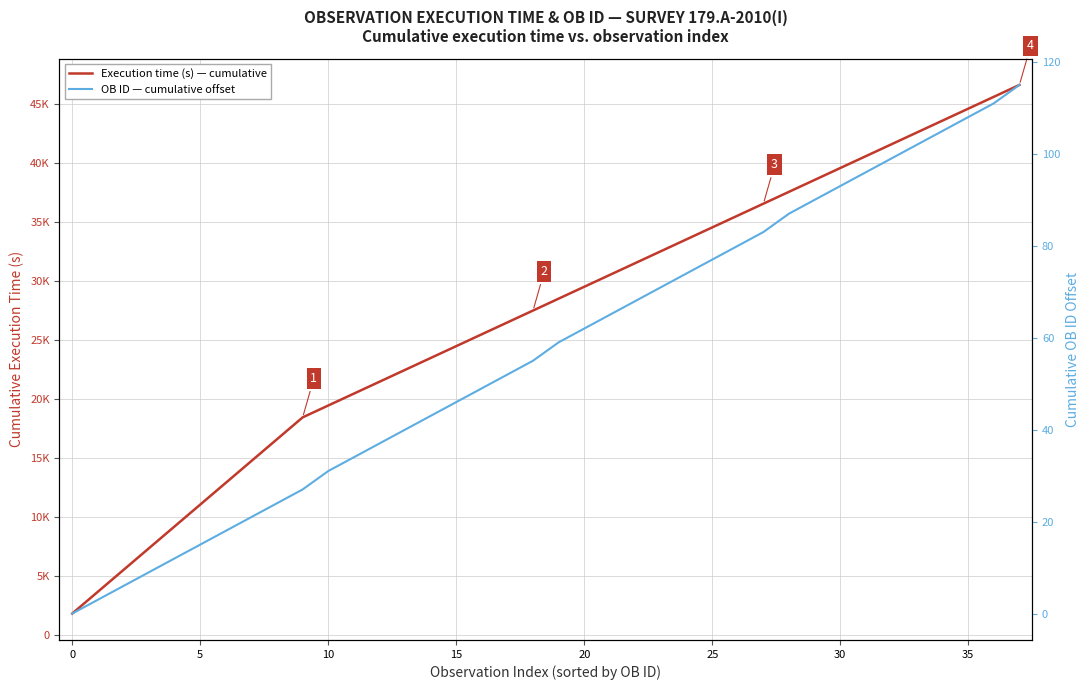

At which label does OB ID — cumulative offset reach its peak?

37